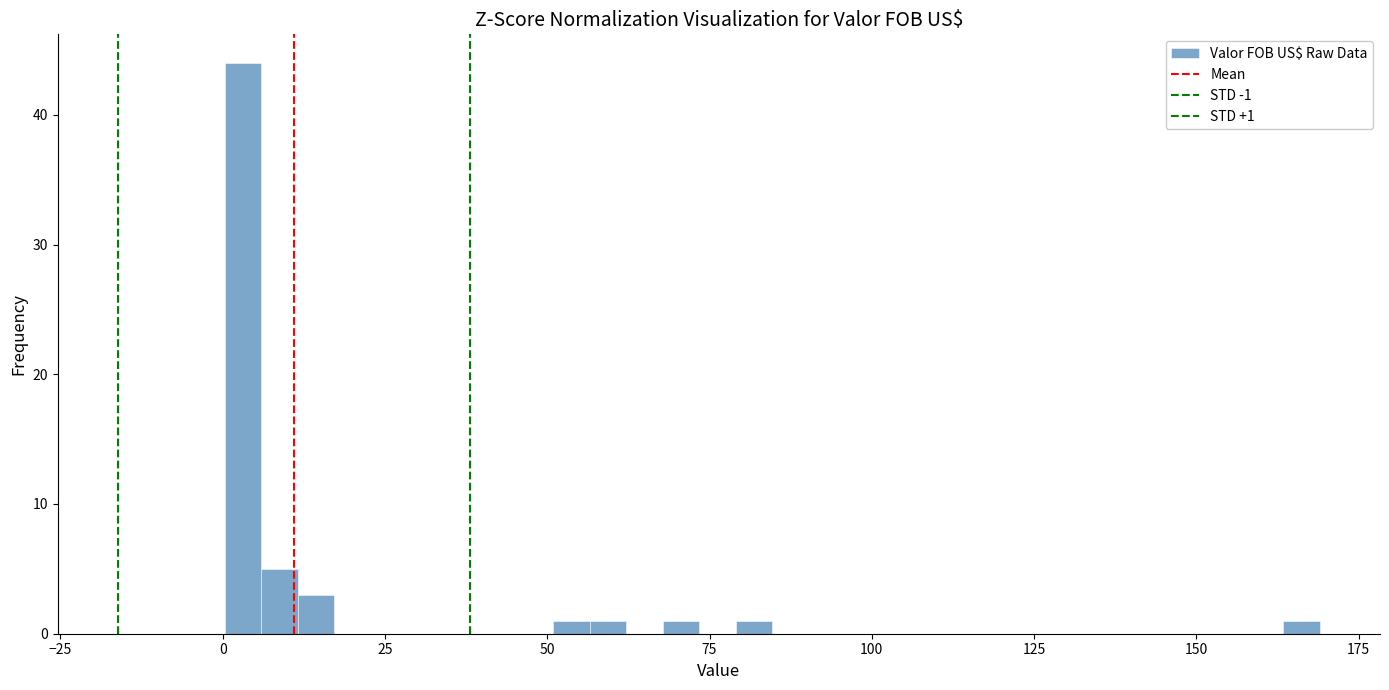

Read against the x-axis, roughly where is the centre of the tallest bar?

5